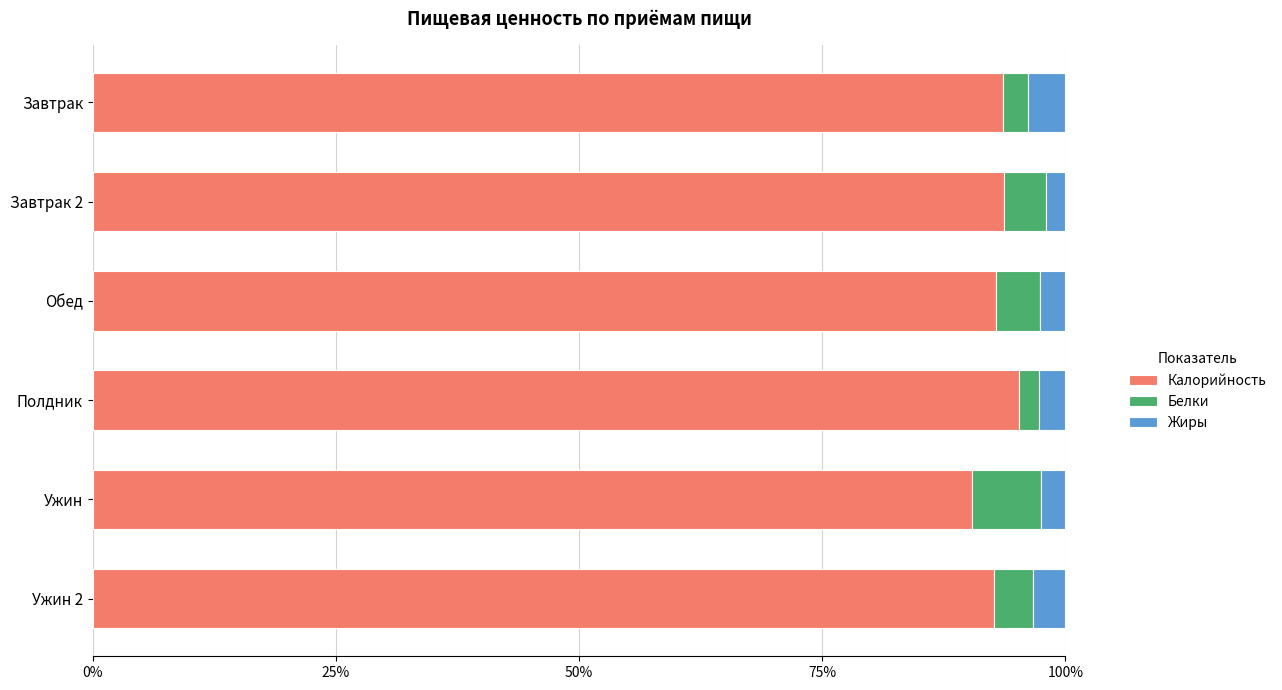

What are all the series names shown in the legend?

Калорийность, Белки, Жиры